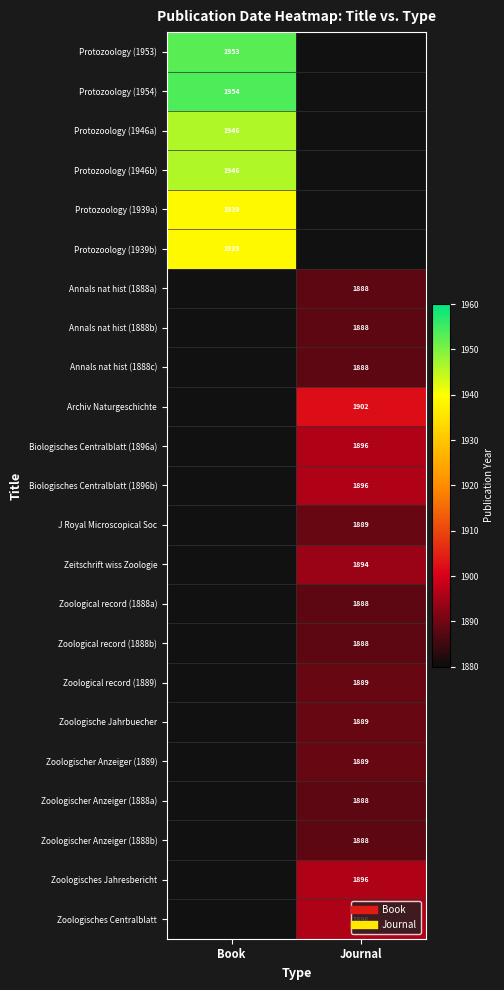

Count the number of categories in the chart.

2